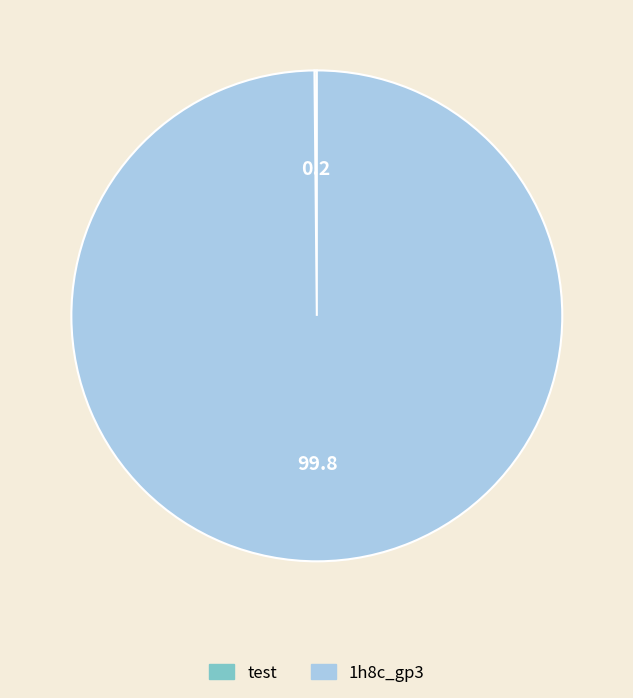

True or false: 1h8c_gp3 accounts for 90% of the total.

False